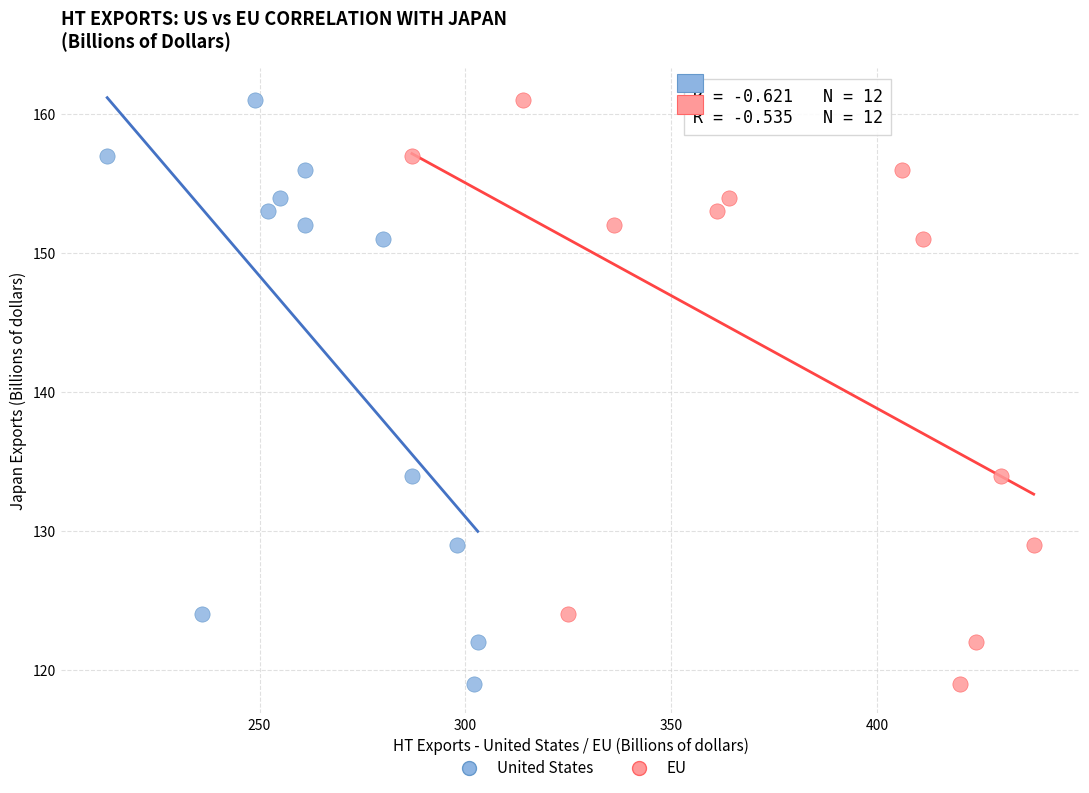

What are all the series names shown in the legend?

United States, EU